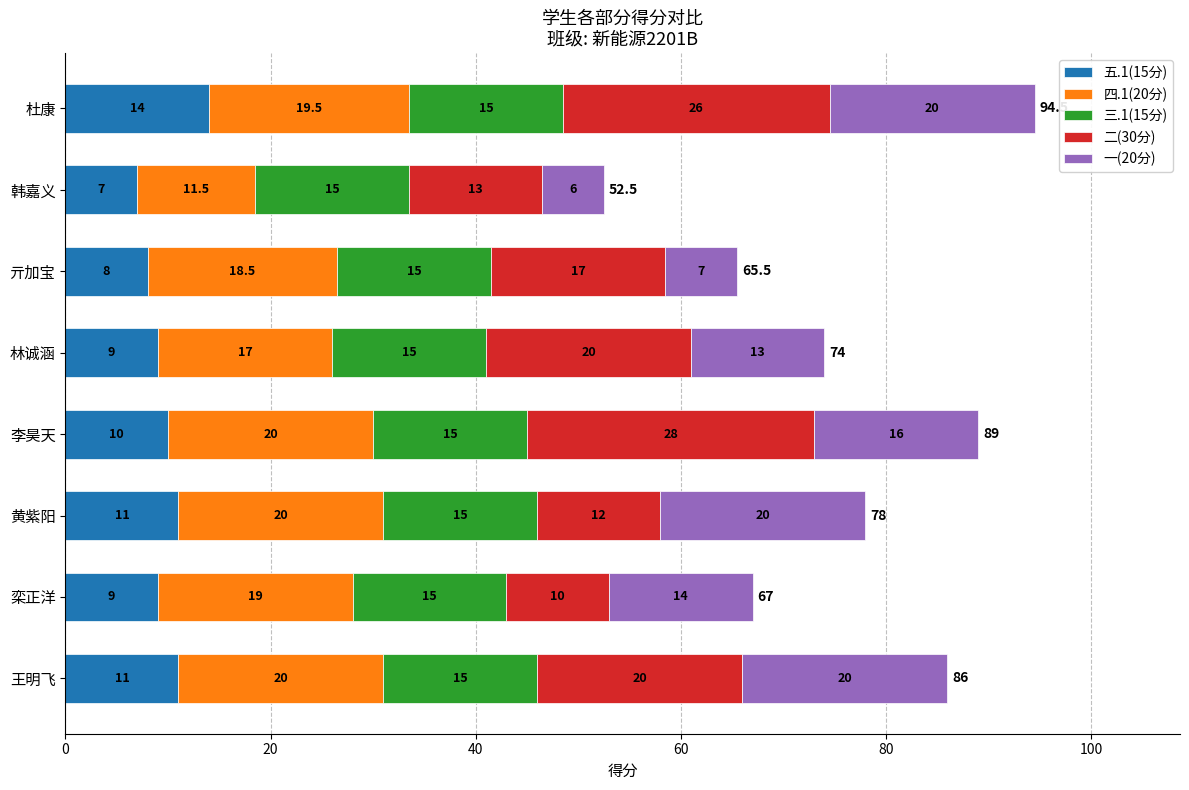

At which label does 五.1(15分) reach its minimum?

韩嘉义